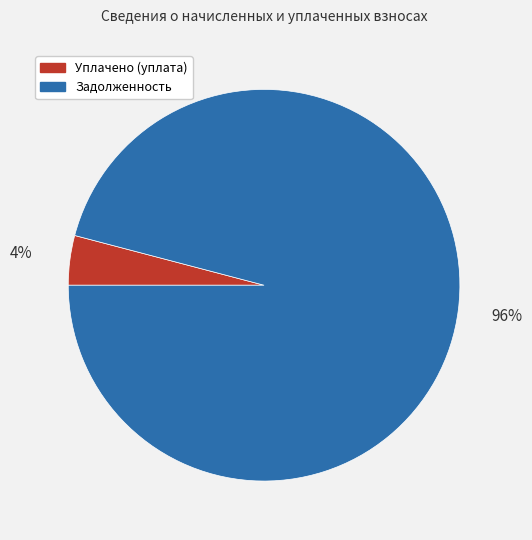

How many slices are in this pie chart?

2